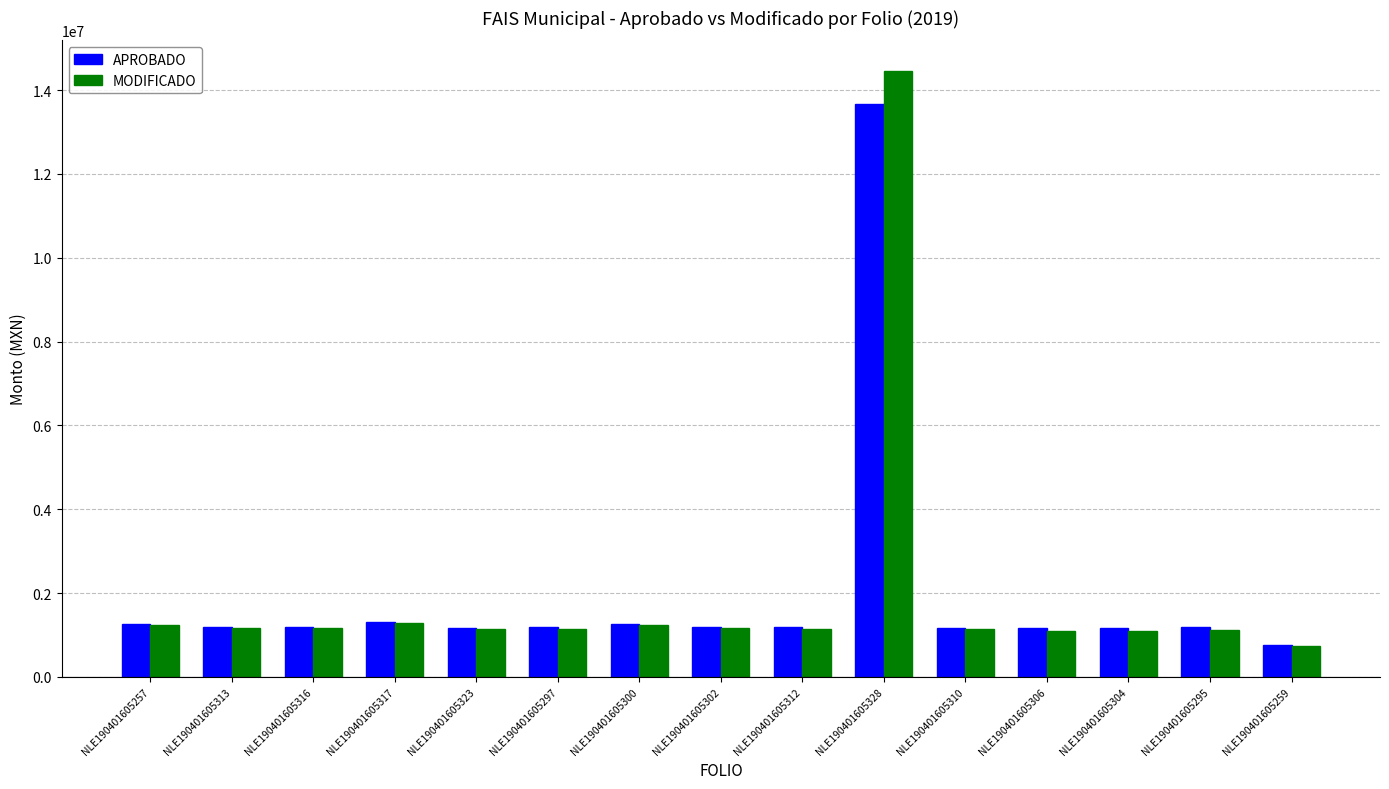

Count the number of data series in this chart.

2